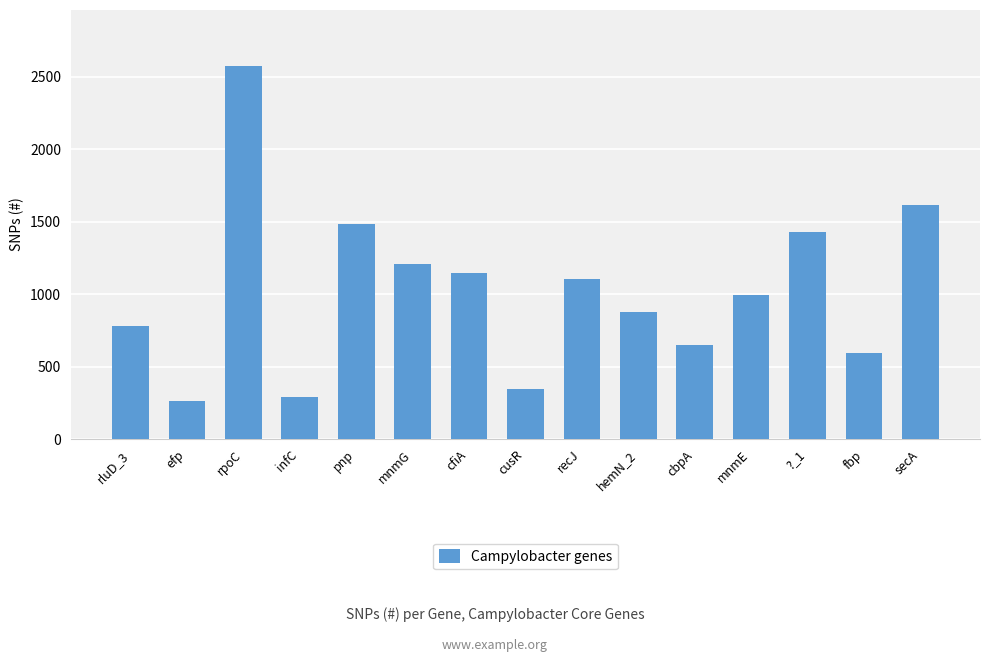

Does the chart contain any negative values?

No